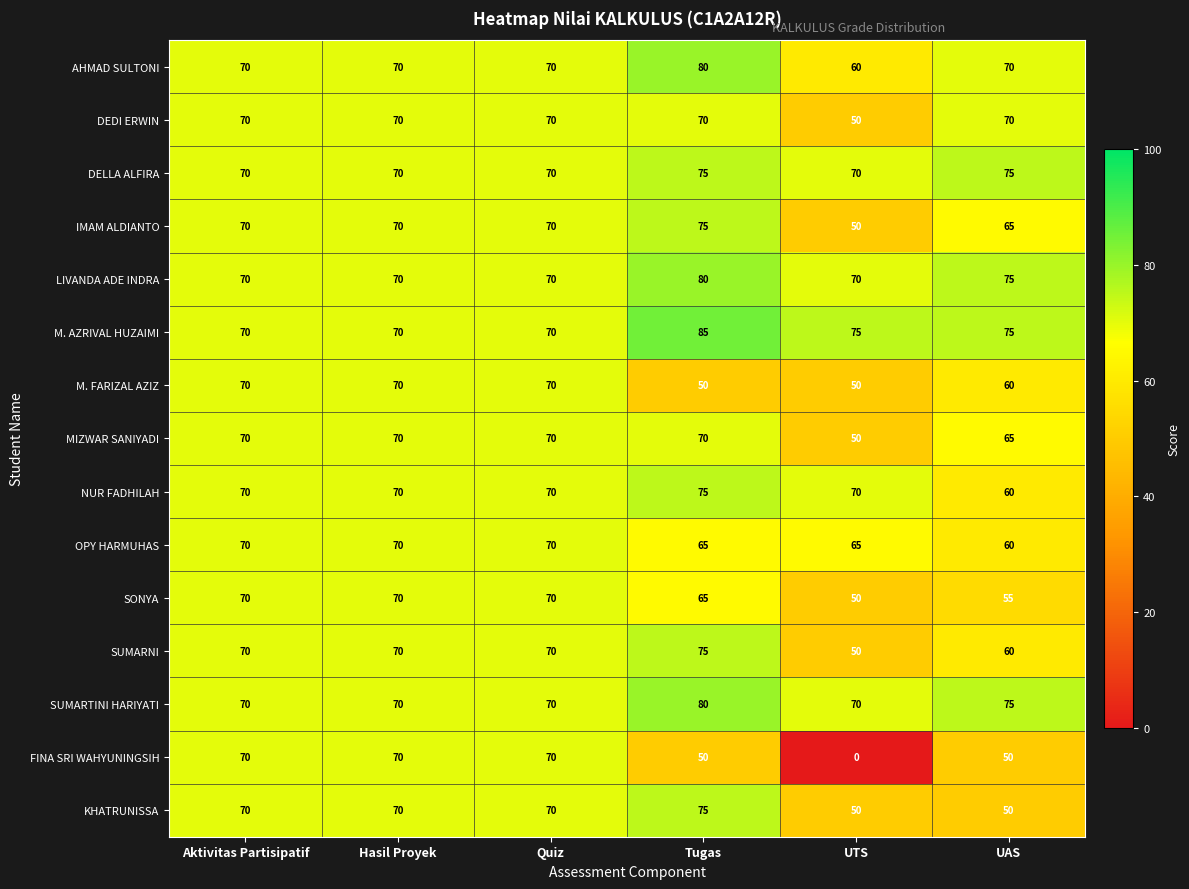

What is the difference between the AHMAD SULTONI values at UTS and Hasil Proyek?

10